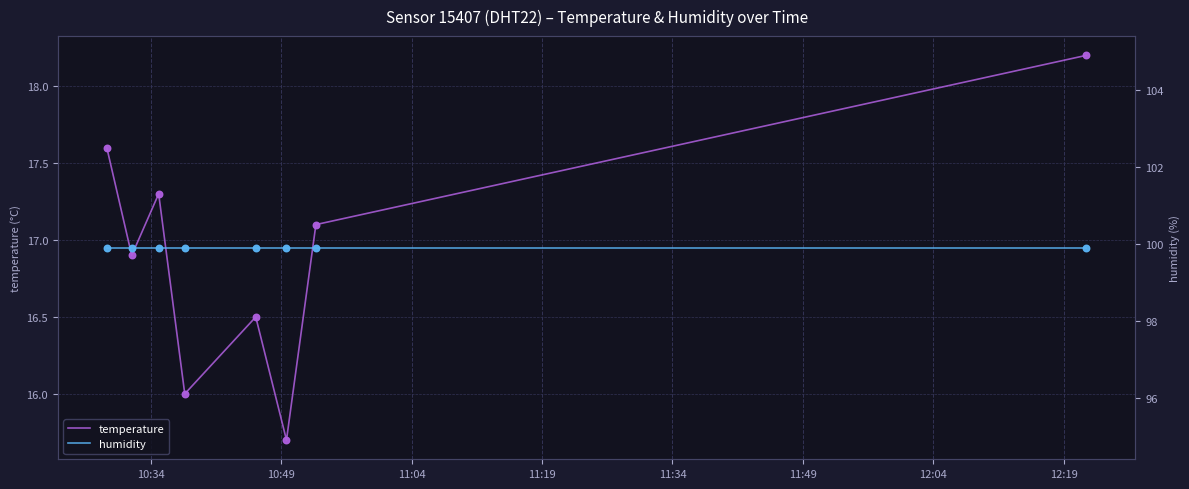

Which series contains the highest Y value?

humidity